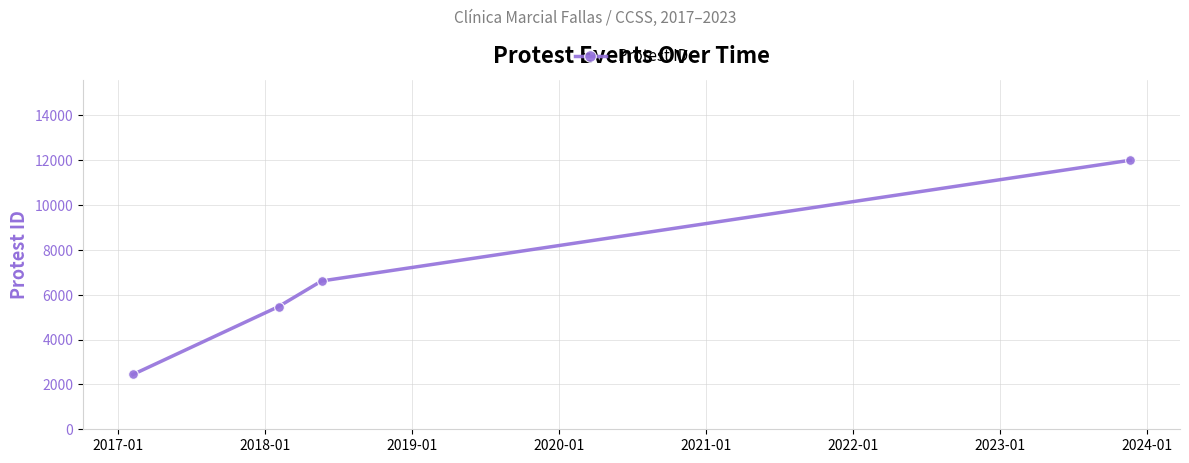

What is the value of the 2nd point from the left?

5472